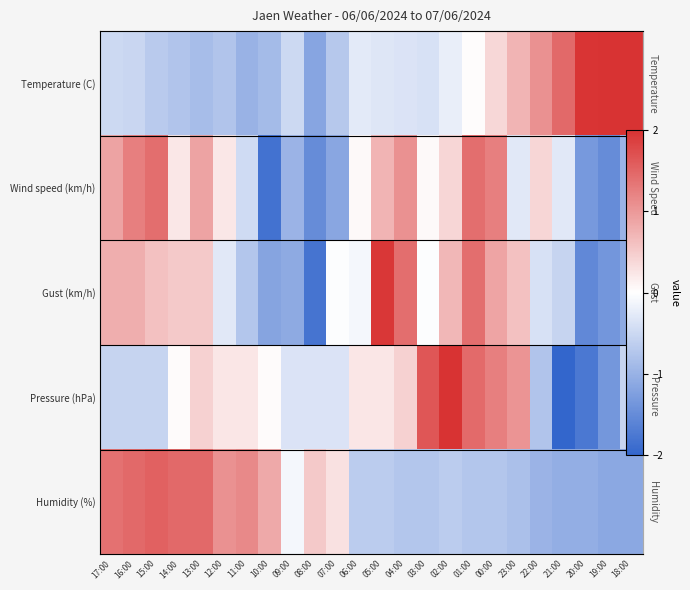

Which has a higher value, 11:00 or 03:00?

03:00